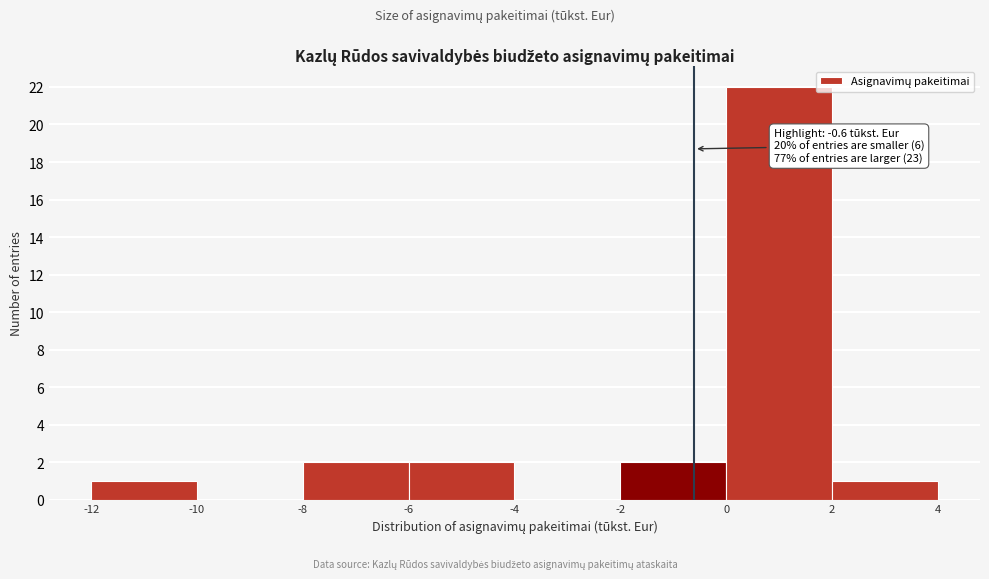

Which range on the x-axis has the tallest bar?

0 to 2